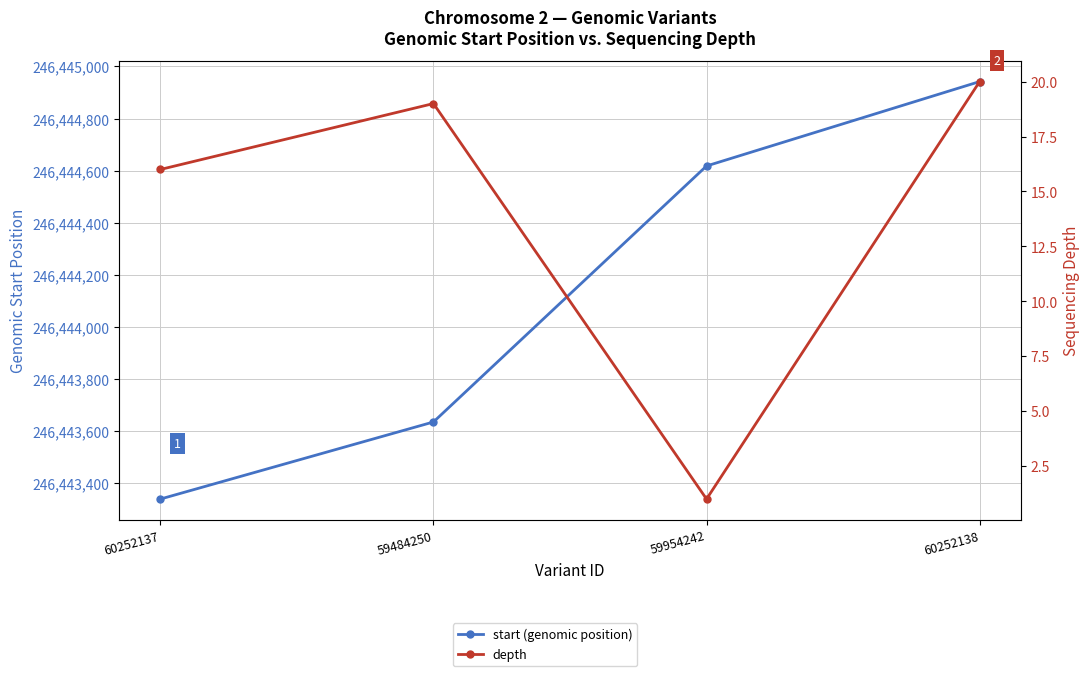

At which category is the sum across all series the highest?

60252138